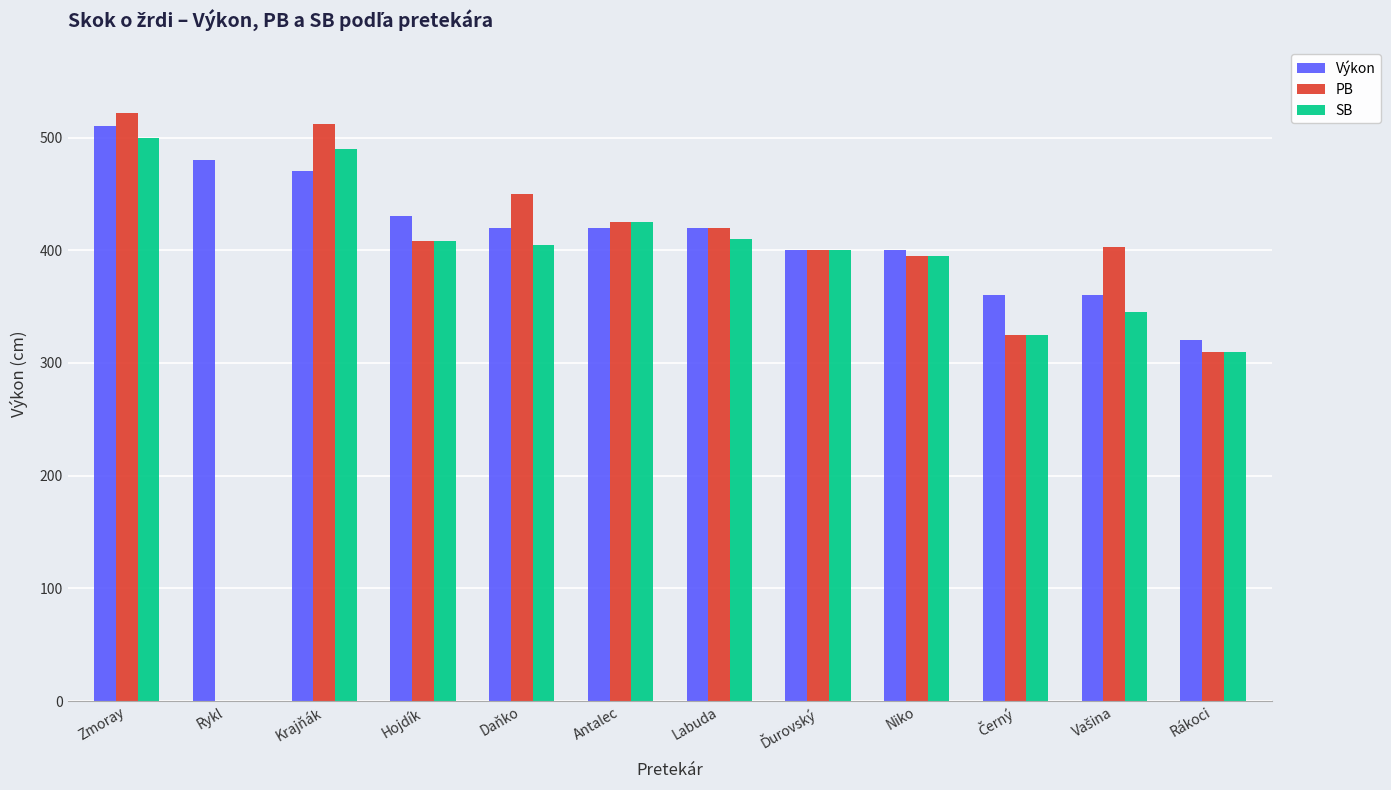

What is the sum of the SB values at Rykl and Krajňák?

490